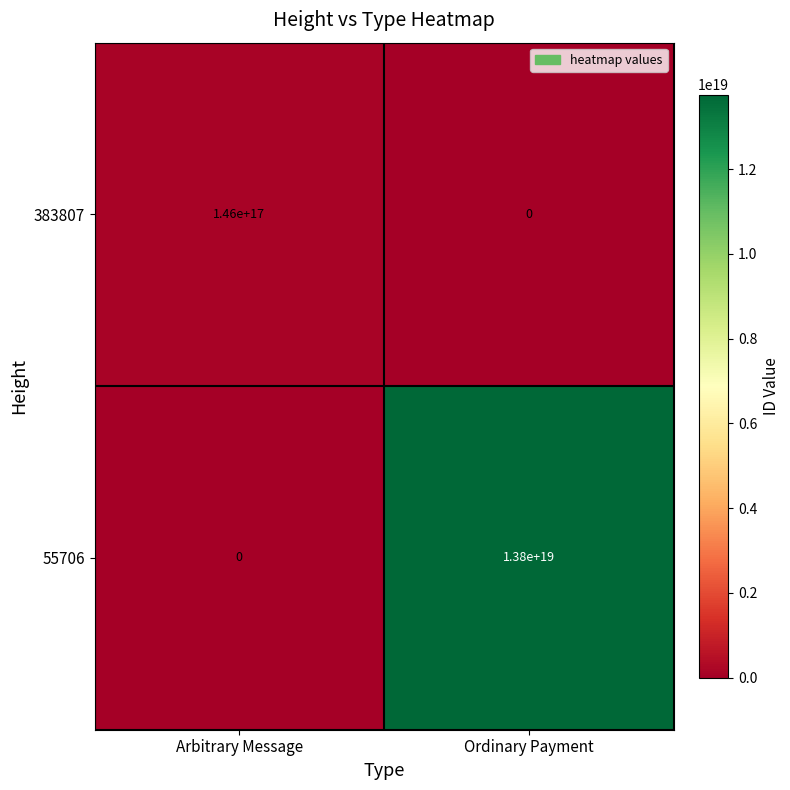

Which series changed the most between Arbitrary Message and Ordinary Payment?

55706